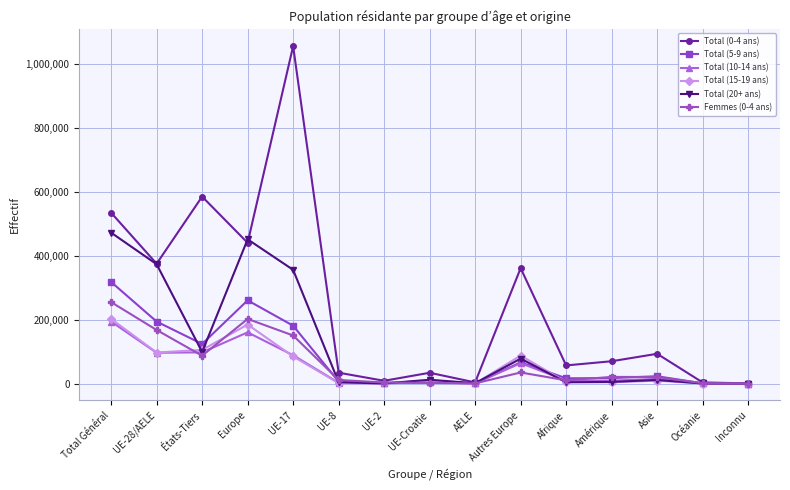

Count the number of data series in this chart.

6